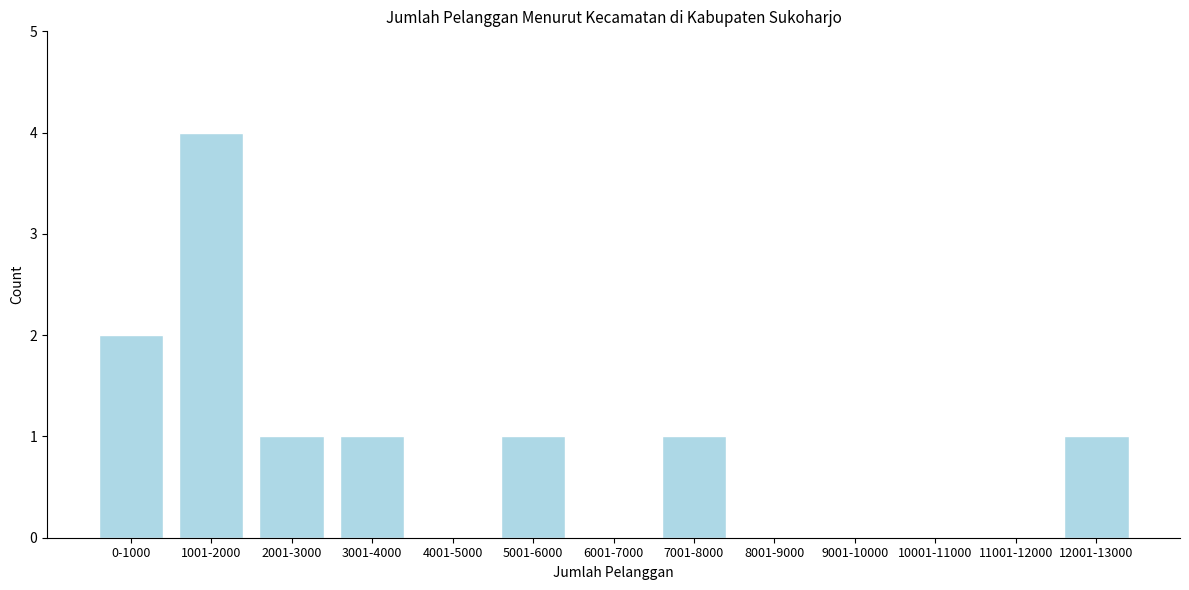

Reading left to right, list all the values displayed in this chart.

0-1000=2	1001-2000=4	2001-3000=1	3001-4000=1	4001-5000=0	5001-6000=1	6001-7000=0	7001-8000=1	8001-9000=0	9001-10000=0	10001-11000=0	11001-12000=0	12001-13000=1